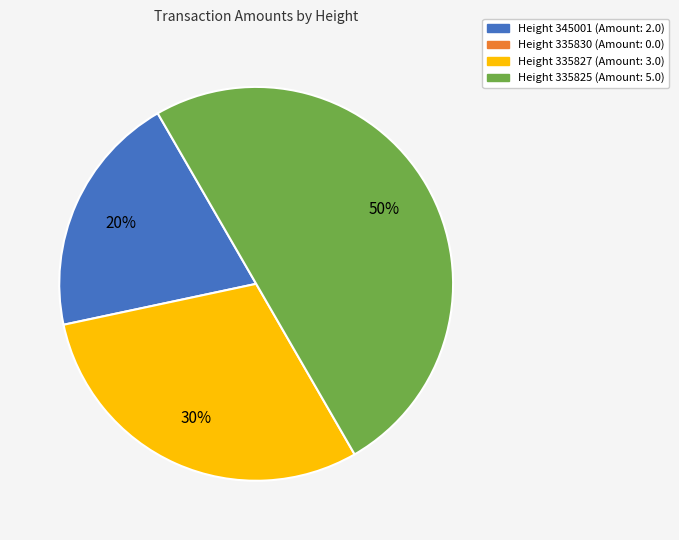

To the nearest percent, what is the difference between the largest and smallest slice percentages?

30%